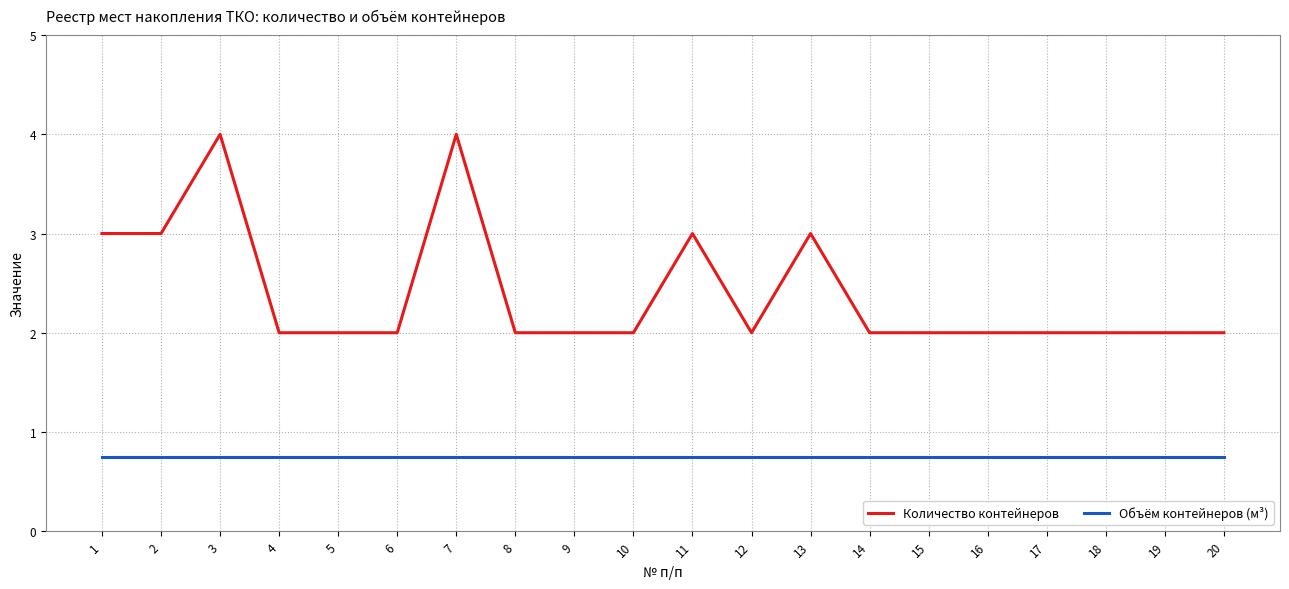

Which series has the largest range (max minus min)?

Количество контейнеров